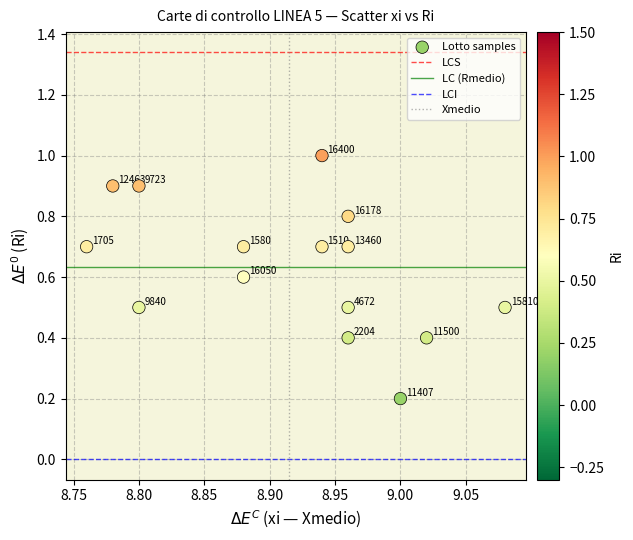

What is the range of Y values (max minus min)?

0.8